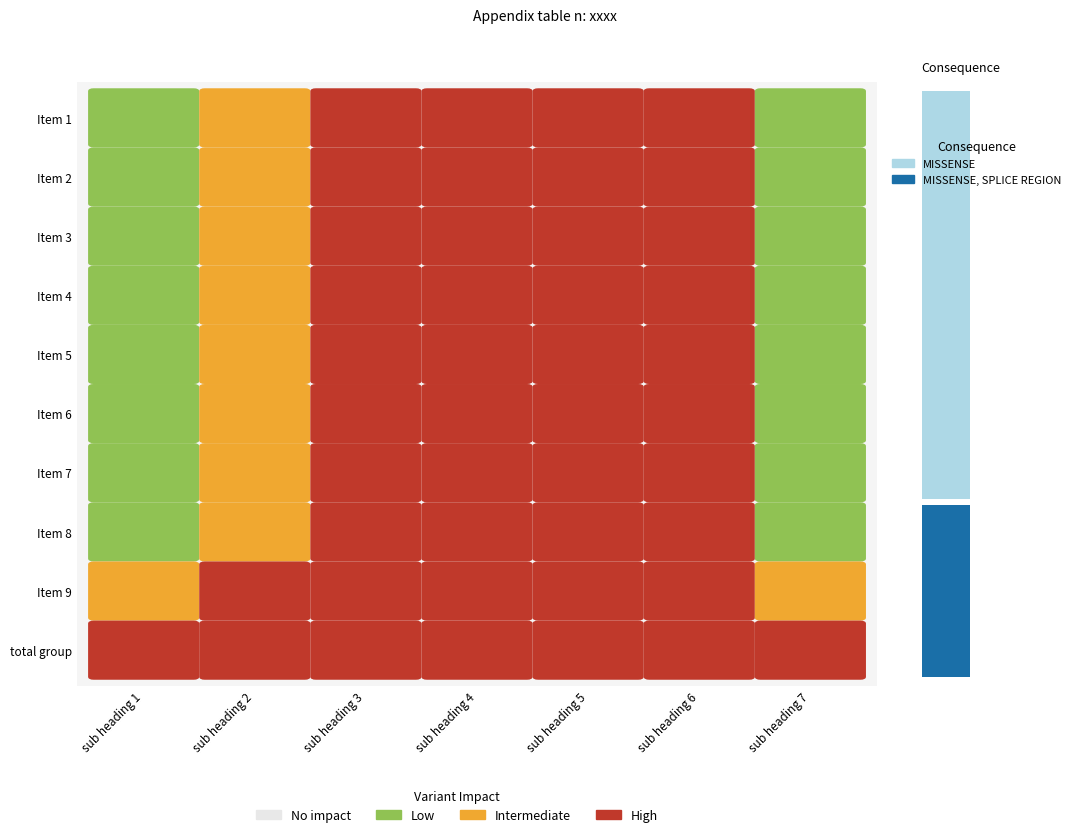

How many values in the sub heading 1 series are below 5?

5